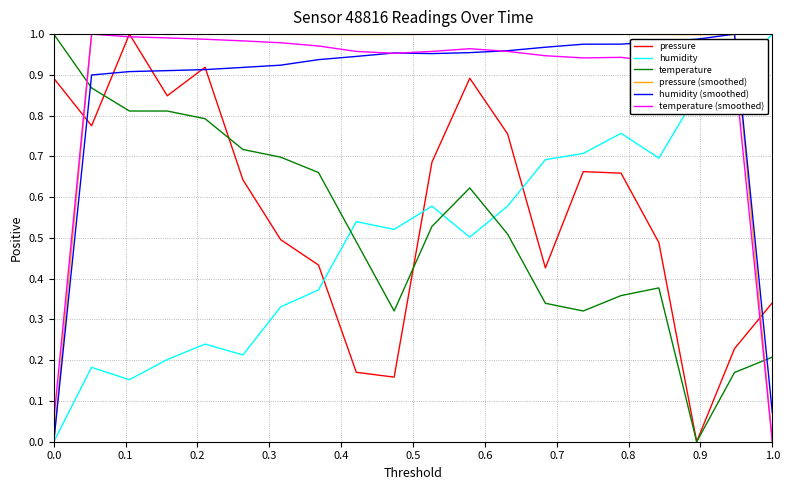

True or false: temperature and humidity intersect in this chart.

True